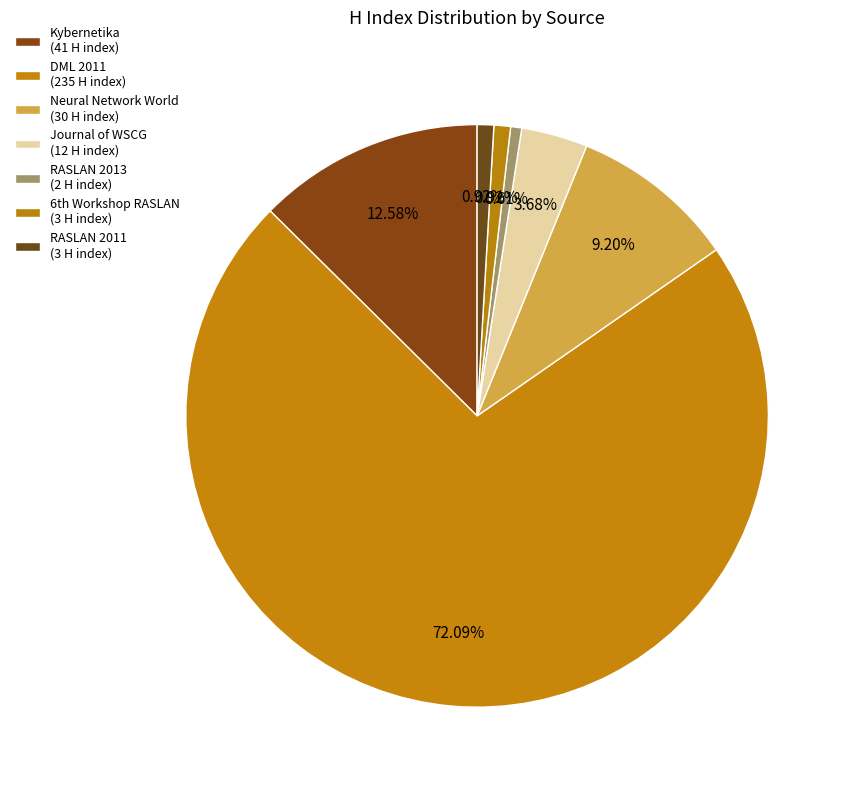

How much of the chart is everything except Kybernetika?

87.4%